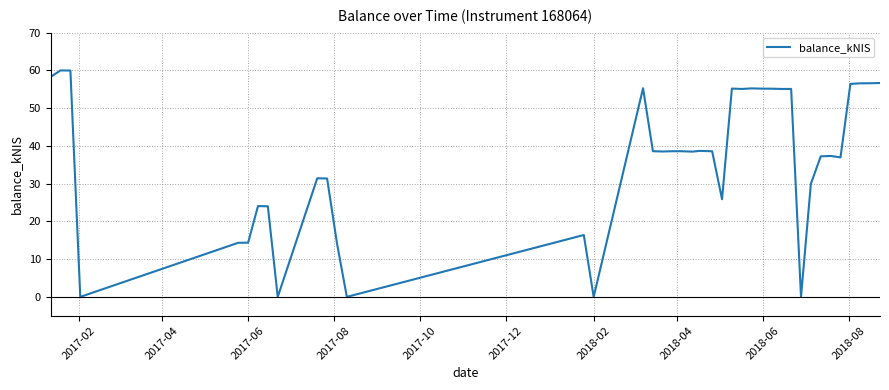

What is the difference between the maximum and minimum values?

60.0